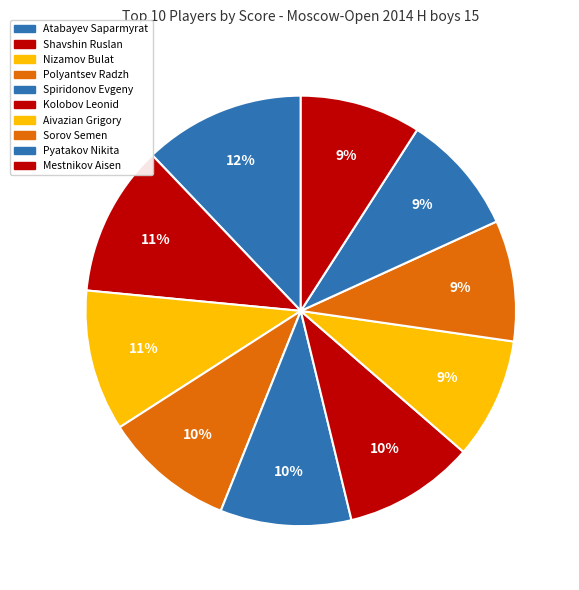

Rank the categories by value from lowest to highest.

Aivazian Grigory, Sorov Semen, Pyatakov Nikita, Mestnikov Aisen, Polyantsev Radzh, Spiridonov Evgeny, Kolobov Leonid, Nizamov Bulat, Shavshin Ruslan, Atabayev Saparmyrat